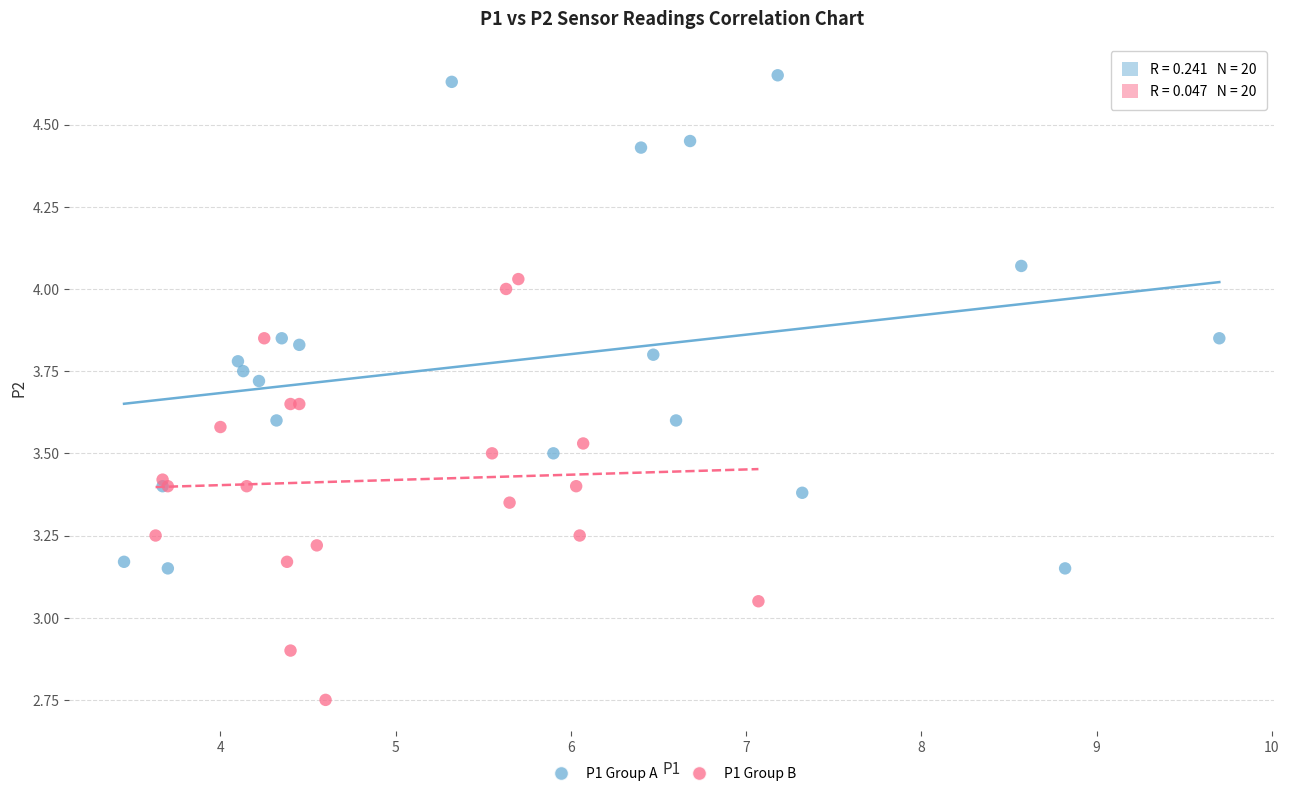

Which series reaches the minimum Y coordinate?

P1 Group B